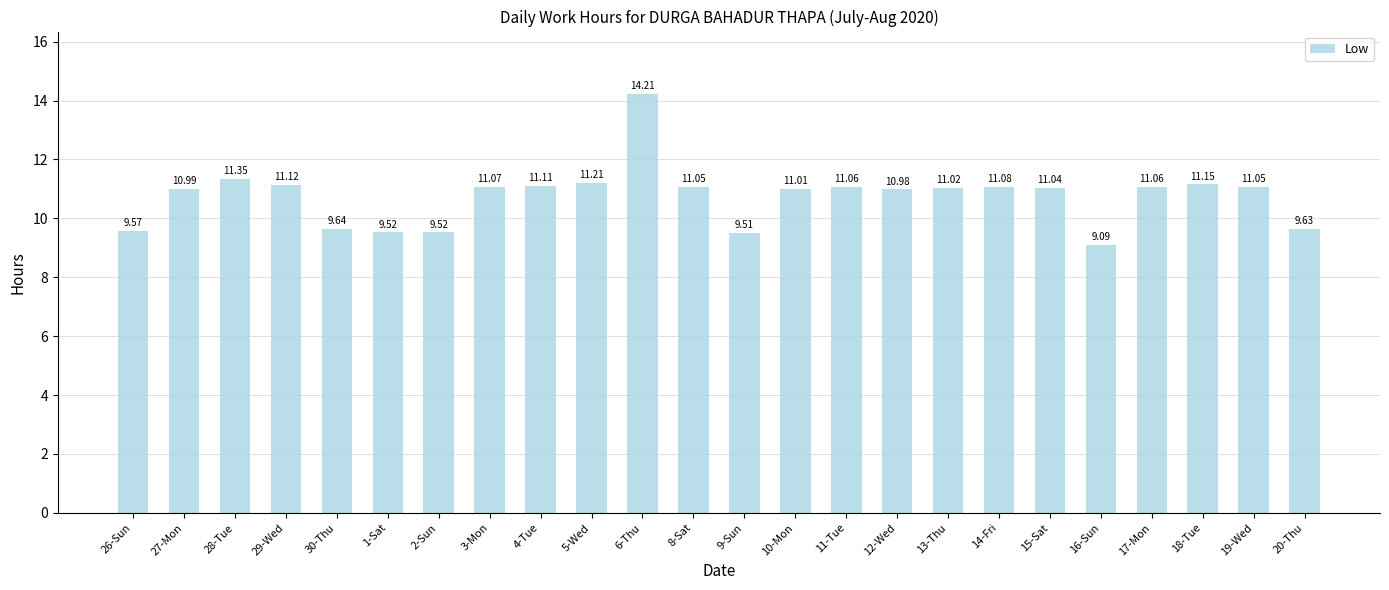

Approximately how many times larger is the value at 17-Mon compared to 19-Wed?

1.0